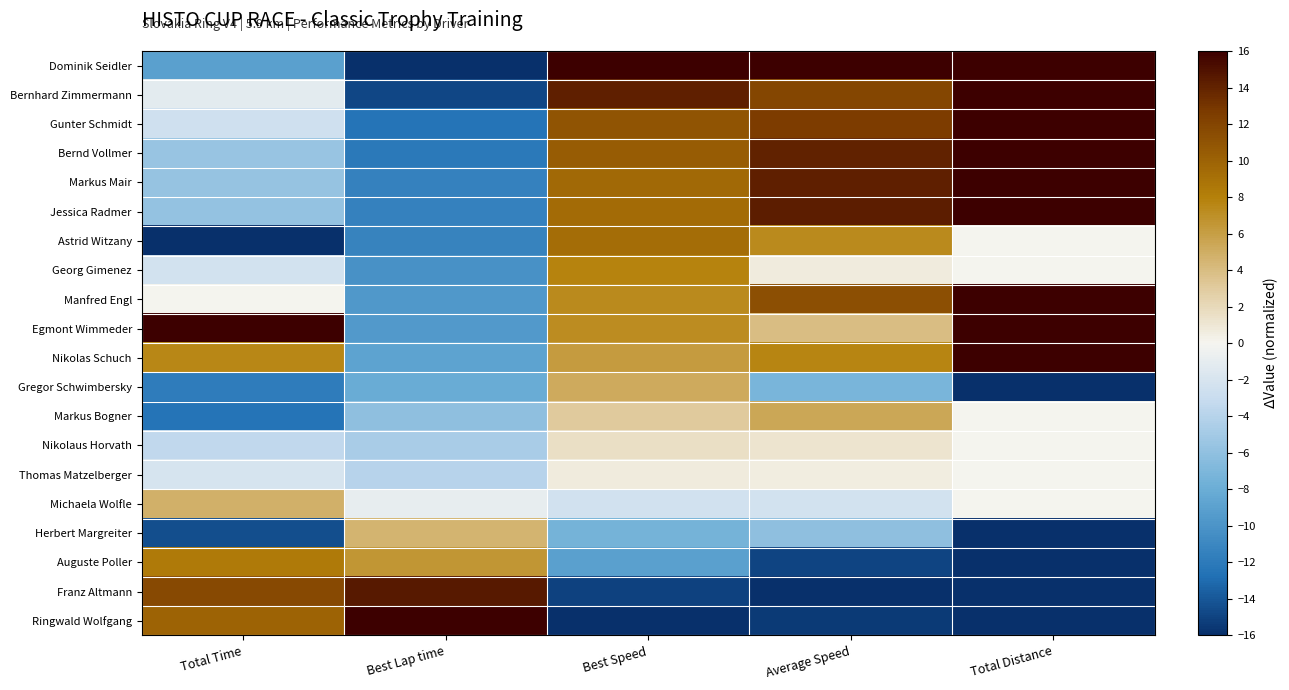

List the series in order of their peak value, highest first.

Dominik Seidler, Bernhard Zimmermann, Gunter Schmidt, Bernd Vollmer, Markus Mair, Jessica Radmer, Manfred Engl, Egmont Wimmeder, Nikolas Schuch, Ringwald Wolfgang, Franz Altmann, Astrid Witzany, Auguste Poller, Georg Gimenez, Markus Bogner, Gregor Schwimbersky, Michaela Wolfle, Herbert Margreiter, Nikolaus Horvath, Thomas Matzelberger